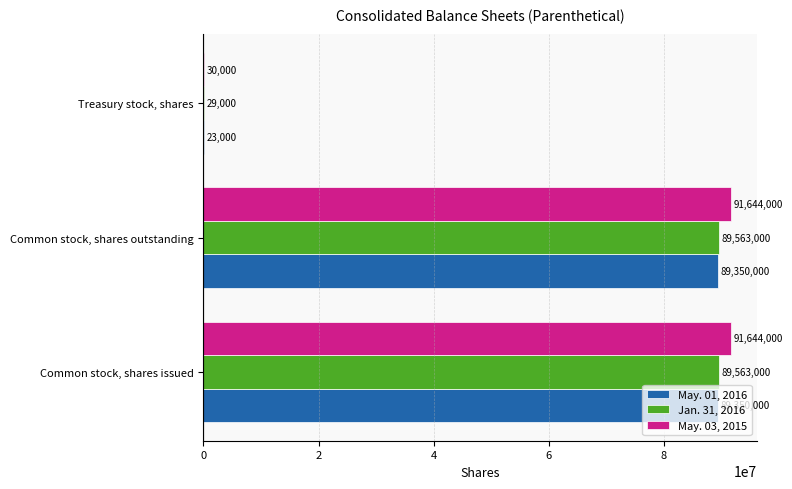

The Jan. 31, 2016 series shows 29000 at Treasury stock, shares. True or false?

True